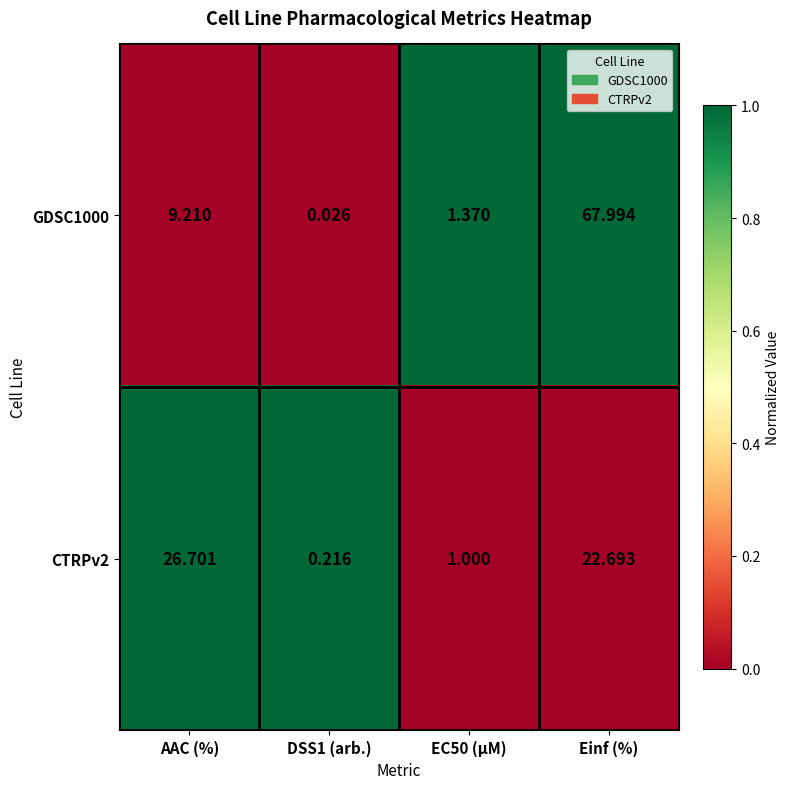

What is the maximum value shown in the chart?

68.0